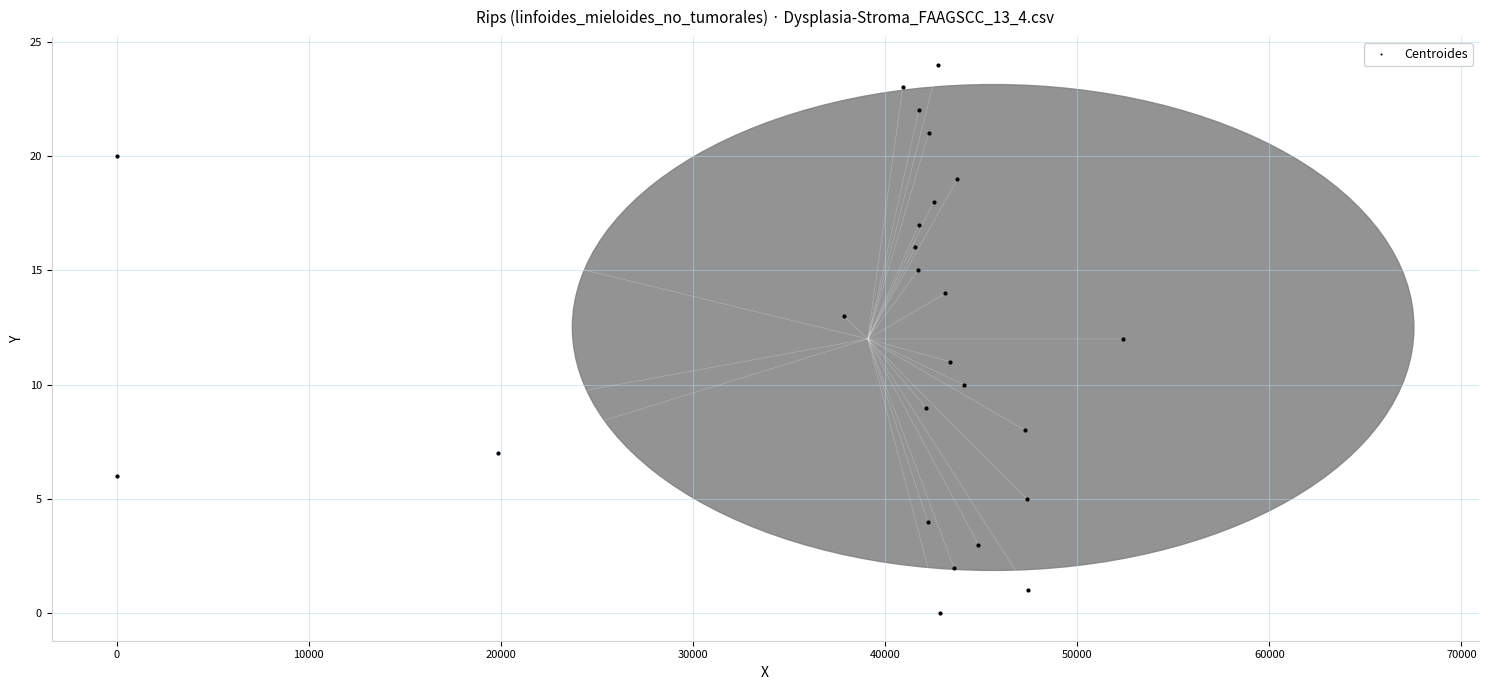

What is the range of Y values (max minus min)?

24